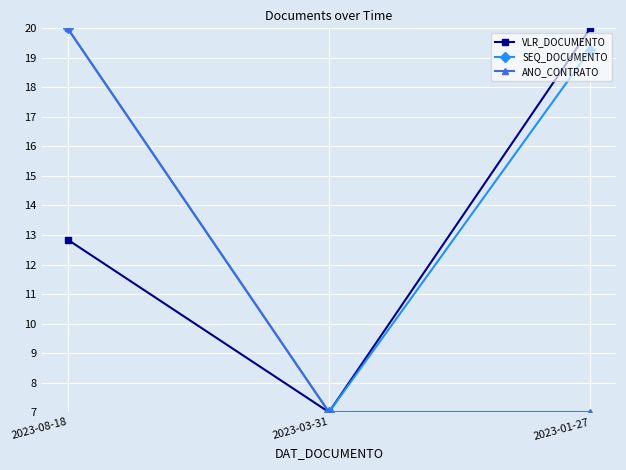

Reading right to left, what are all the values shown in this chart?

VLR_DOCUMENTO: 2023-01-27=20.0	2023-03-31=7.0	2023-08-18=12.8
SEQ_DOCUMENTO: 2023-01-27=19.3	2023-03-31=7.0	2023-08-18=20.0
ANO_CONTRATO: 2023-01-27=7.0	2023-03-31=7.0	2023-08-18=20.0